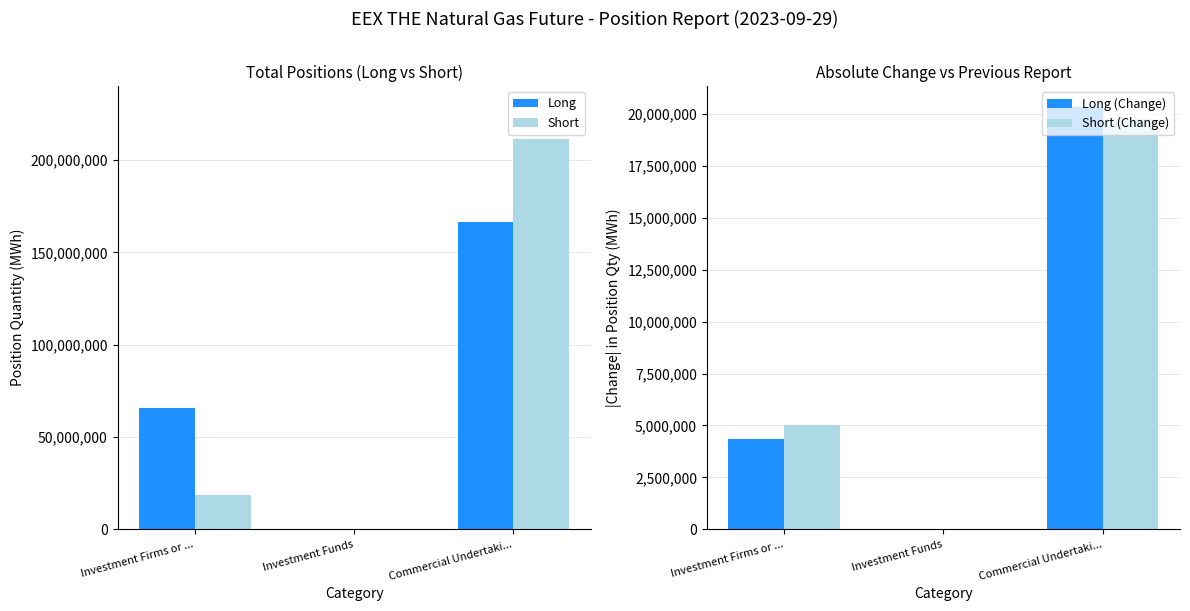

Which series has the widest spread of values?

Short